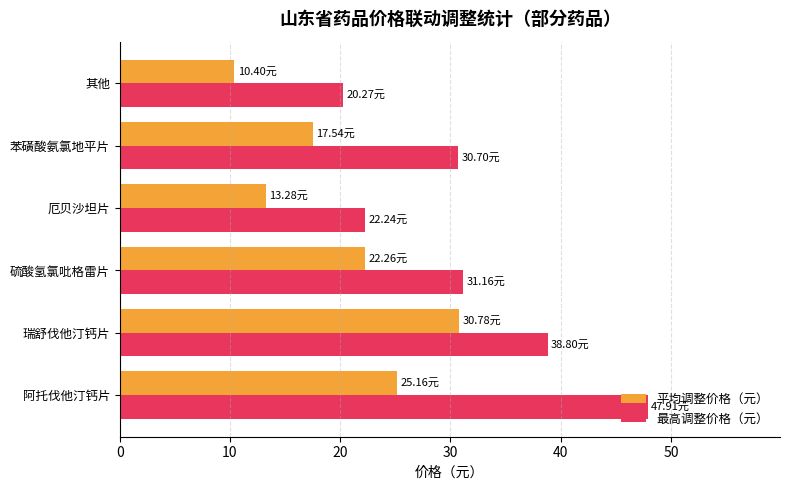

Rank the series by their maximum value, from lowest to highest.

平均调整价格（元）, 最高调整价格（元）